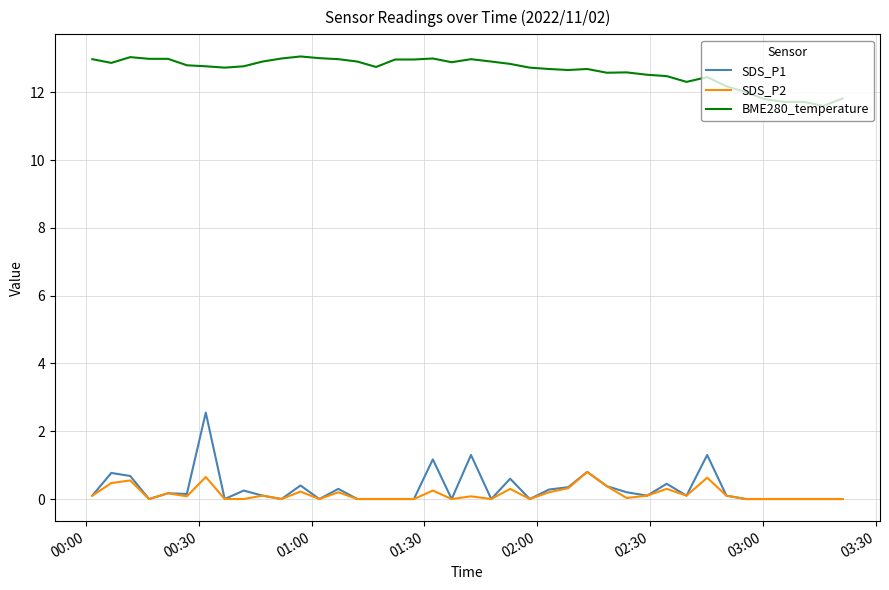

What is the highest value of the BME280_temperature series?

13.1